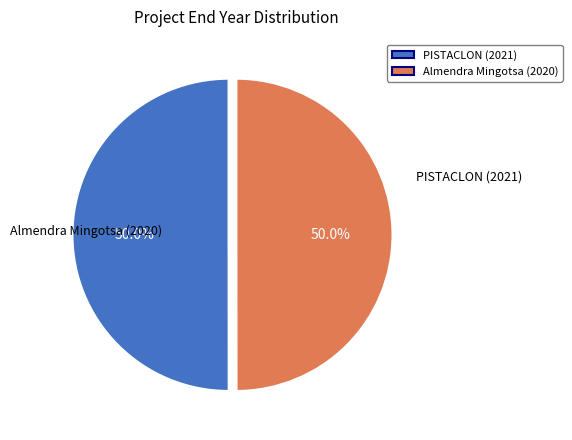

What percentage is NOT represented by Almendra Mingotsa (2020)?

50.0%